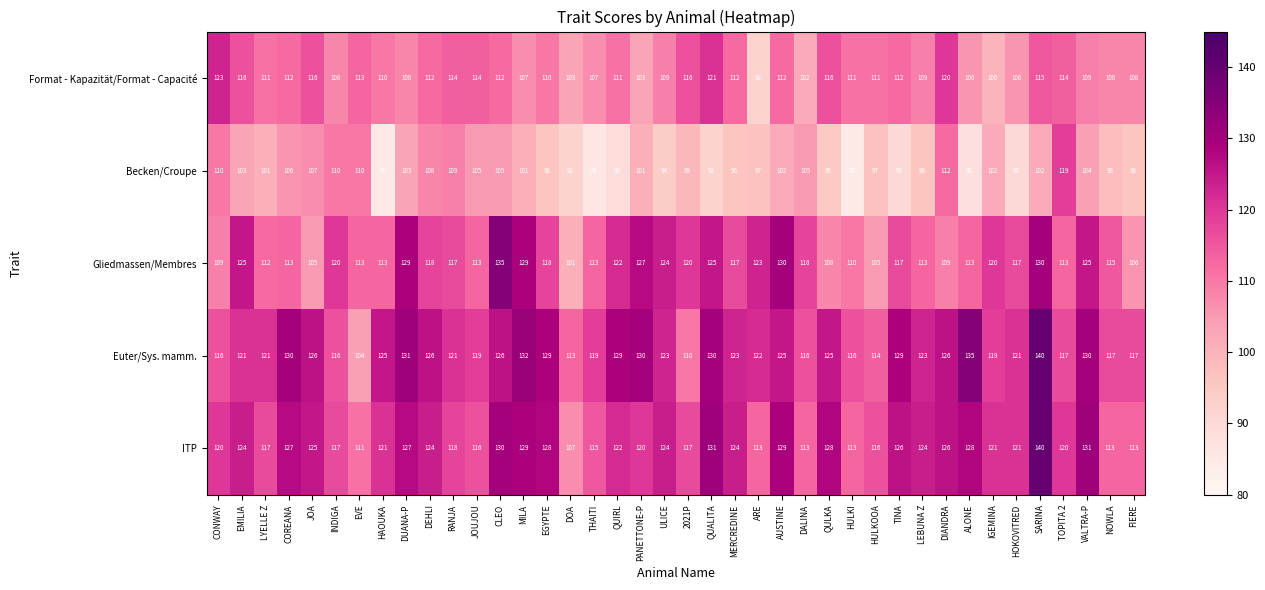

At which category is the sum across all series the highest?

SARINA